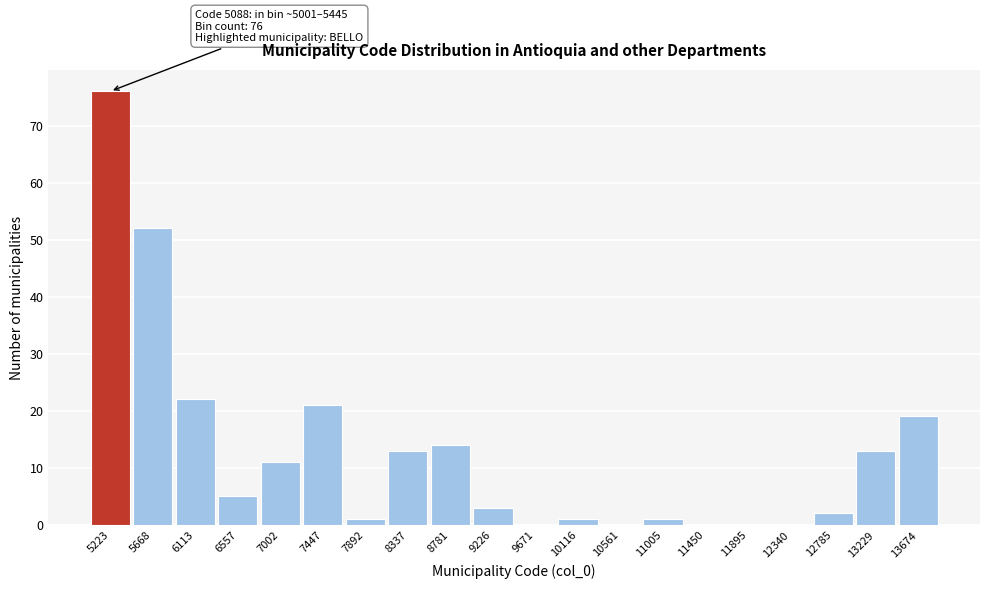

Which range on the x-axis has the tallest bar?

5000 to 5450